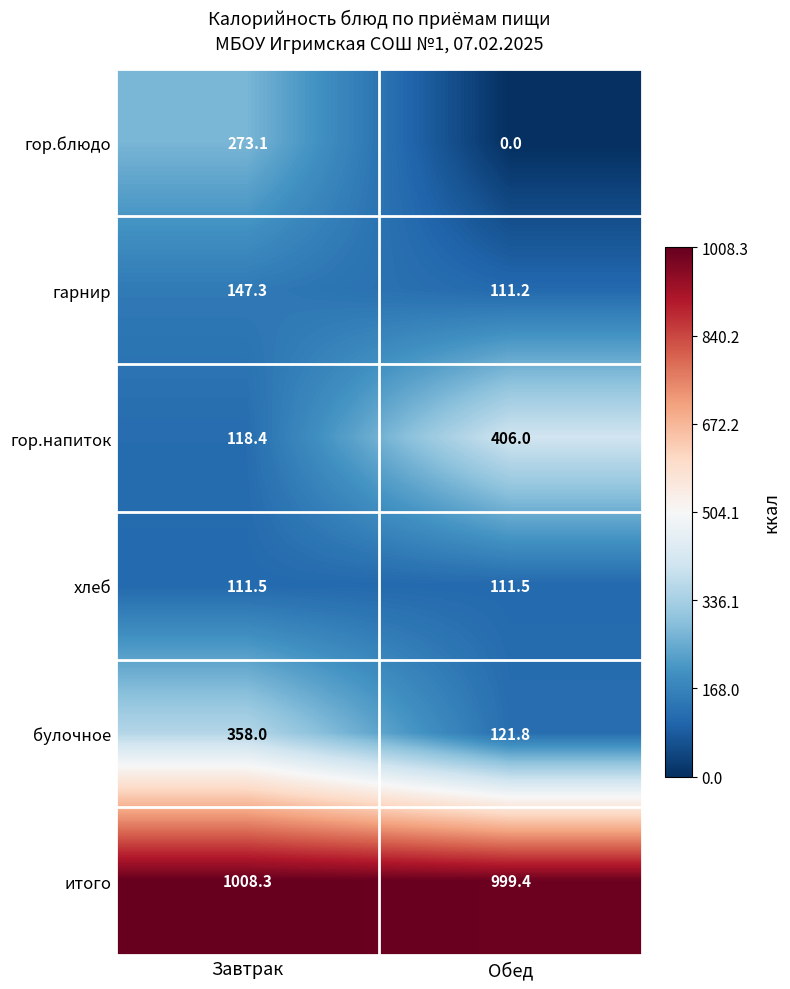

What is the greatest value displayed?

1008.3